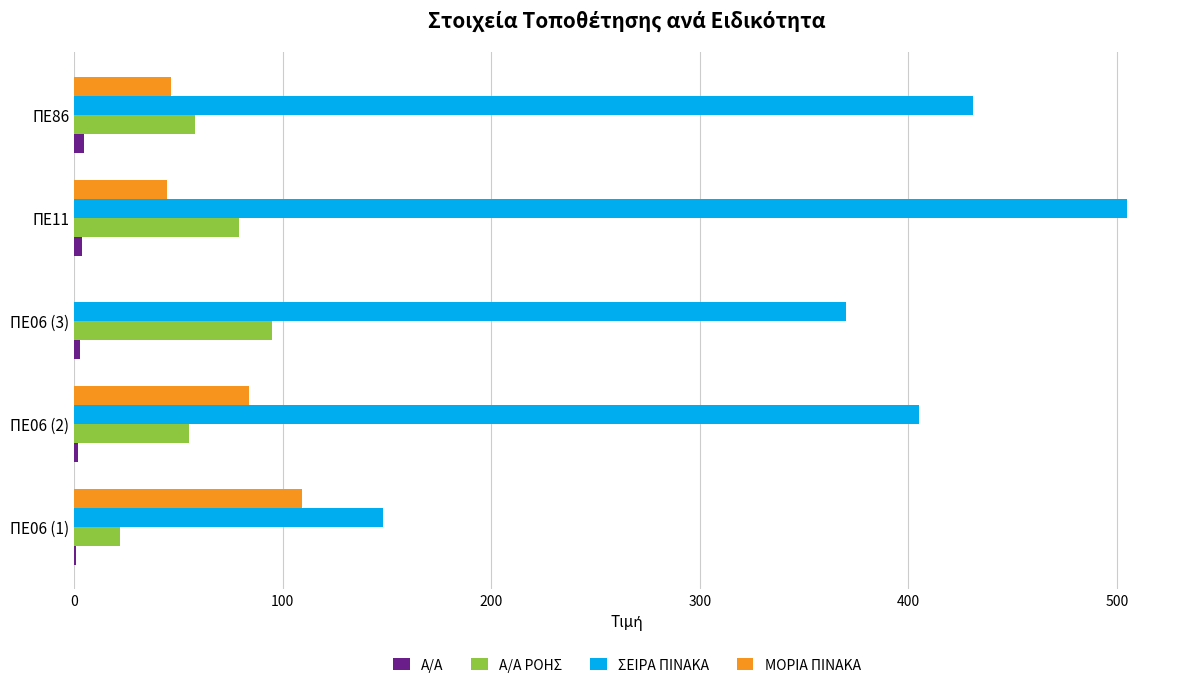

The value of ΣΕΙΡΑ ΠΙΝΑΚΑ at ΠΕ06 (3) is 659.0. True or false?

False